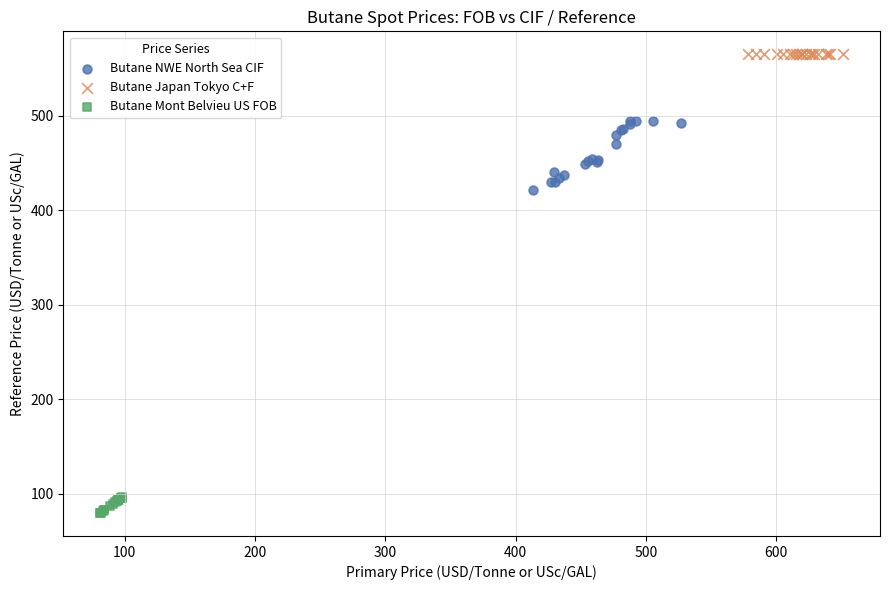

Which series contains the lowest Y value?

Butane Mont Belvieu US FOB